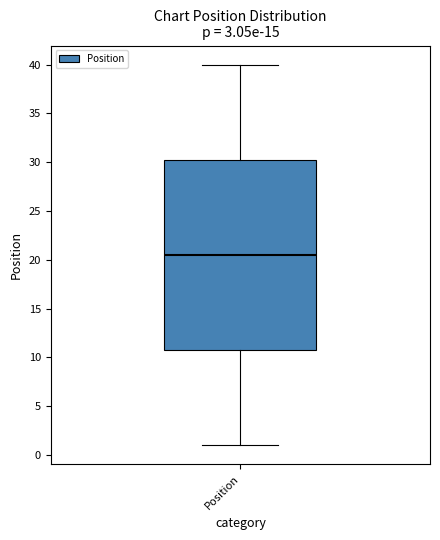

Read this box plot against the y-axis: the position of the median line, the range covered by the box, and the ends of both whiskers. The values are not printed on the chart, so give them approximately, as read against the axis.

median 20.5, box 11.0 to 30.5, whiskers 1.0 to 40.0